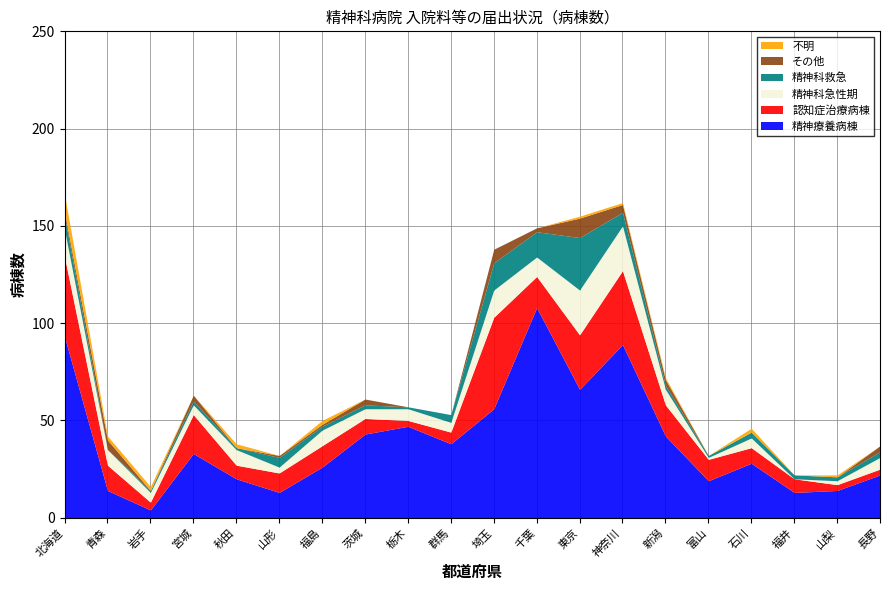

Which category has the highest value in the 精神科急性期 series?

東京